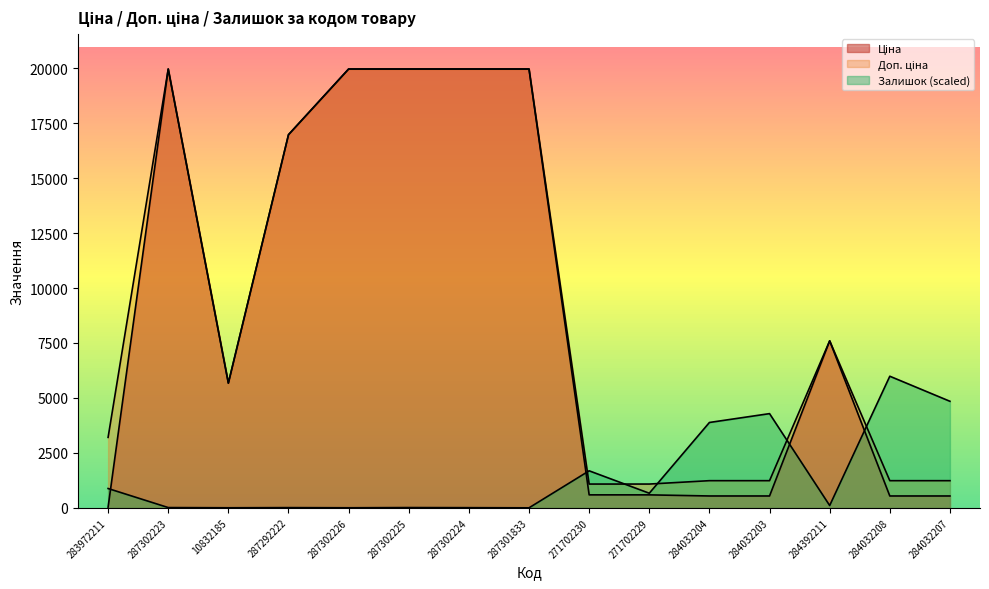

Rank the series at 287302223 from lowest to highest value.

Залишок, Ціна, Доп. ціна